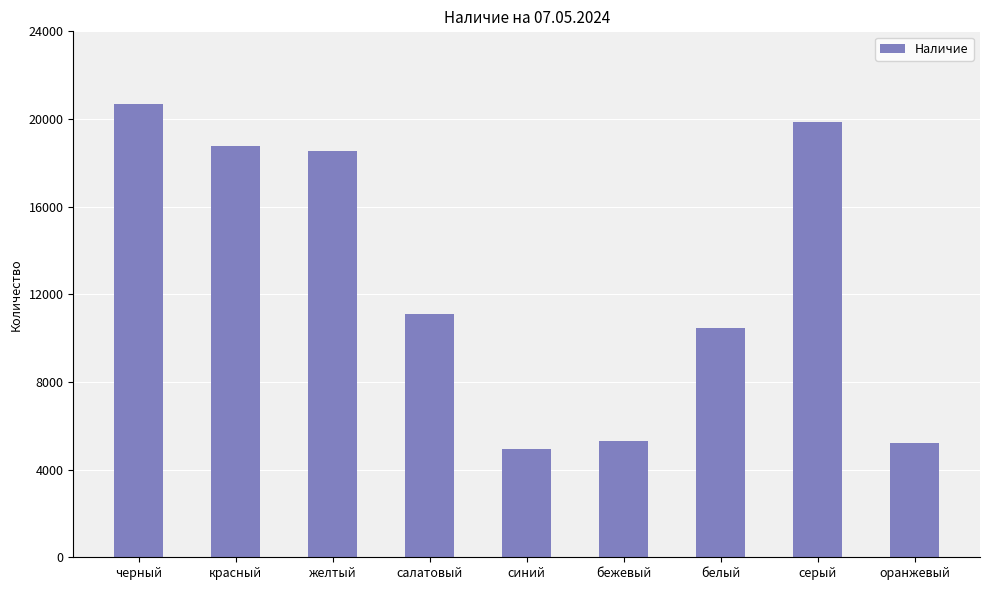

Where does the data first go above 11113?

черный